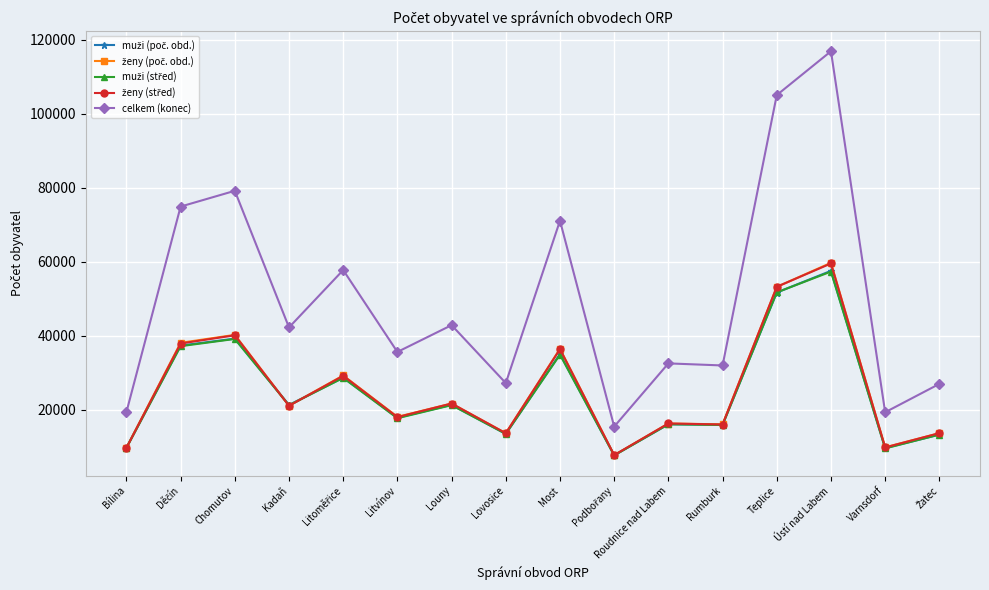

What is the difference between the highest and lowest values at Most?

36203